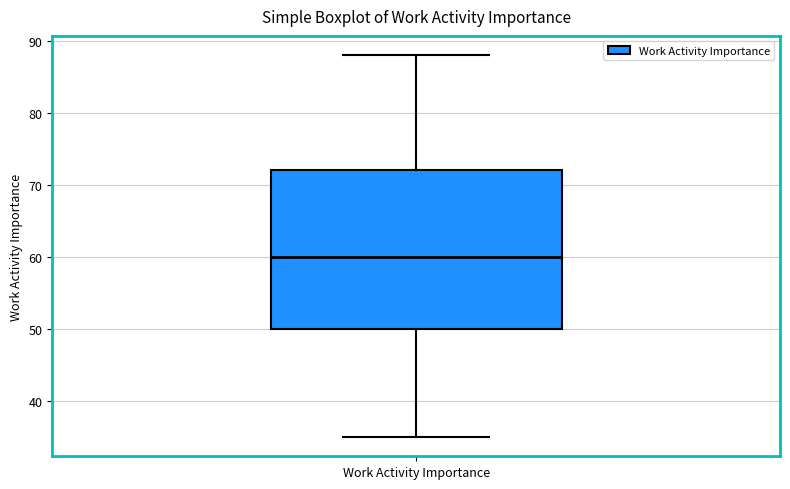

Read this box plot against the y-axis: the position of the median line, the range covered by the box, and the ends of both whiskers. The values are not printed on the chart, so give them approximately, as read against the axis.

median 60, box 50 to 72, whiskers 35 to 88